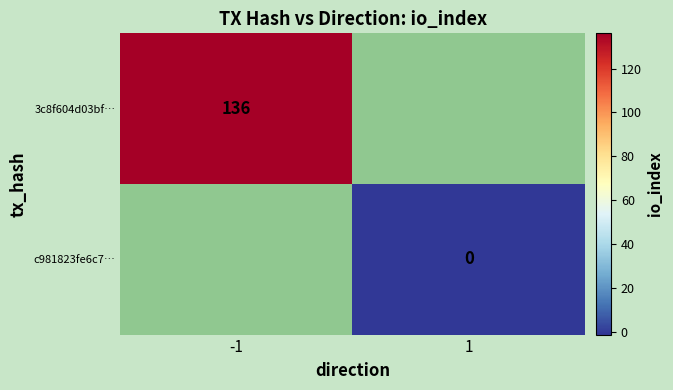

How many distinct data groups are displayed?

2